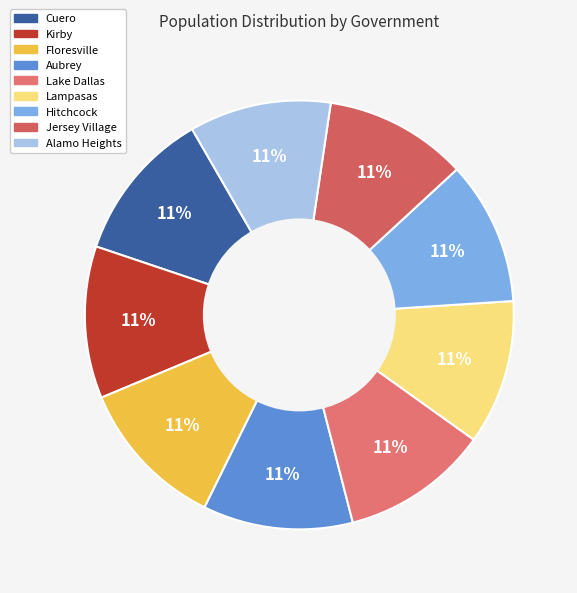

Combined, what portion of the pie is Floresville and Aubrey?

22.7%